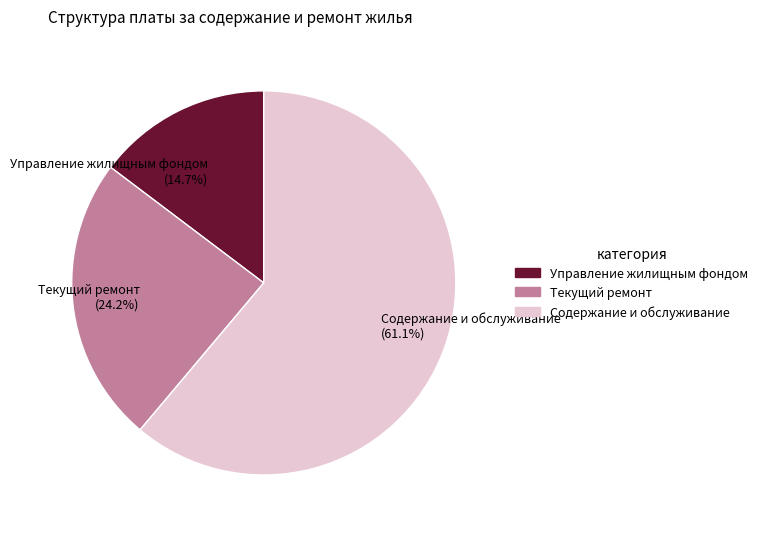

What percentage is the Текущий ремонт slice, to the nearest percent?

24%